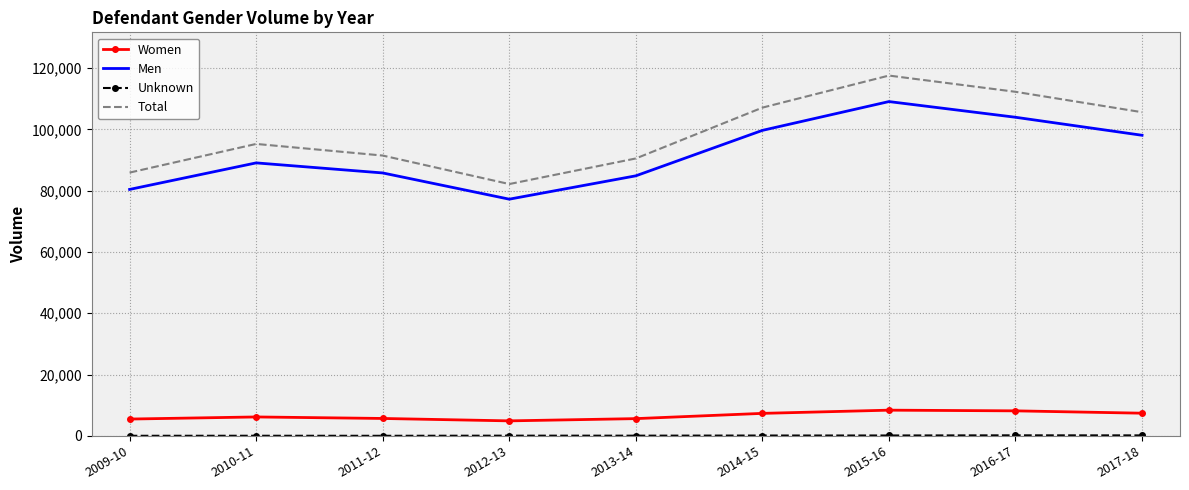

Which series has the widest spread of values?

Total